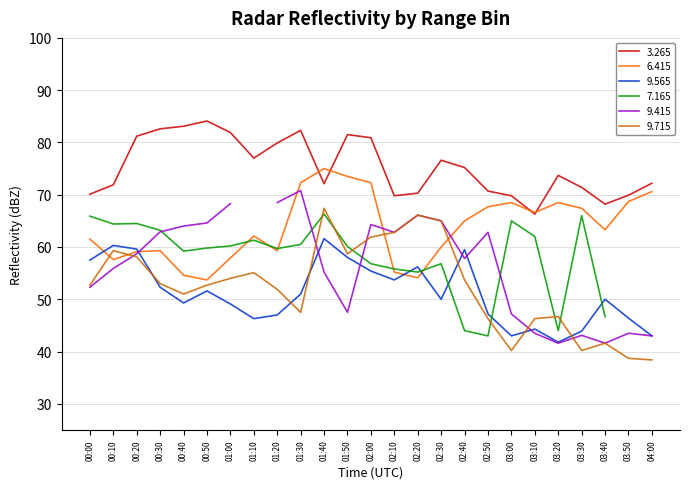

The 9.715 series shows 54.0 at 01:00. True or false?

True